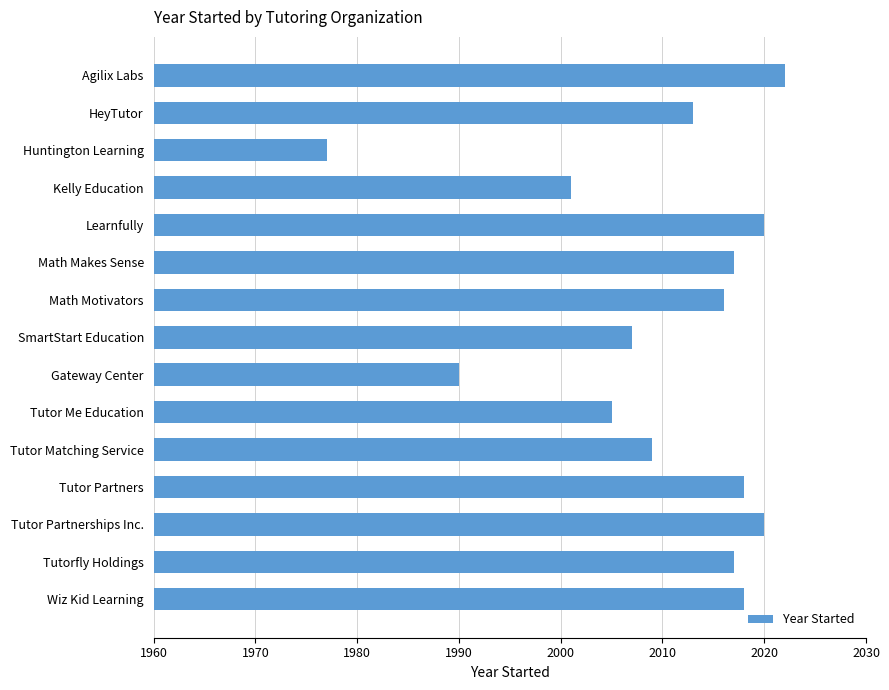

What is the difference between the maximum and minimum values?

45